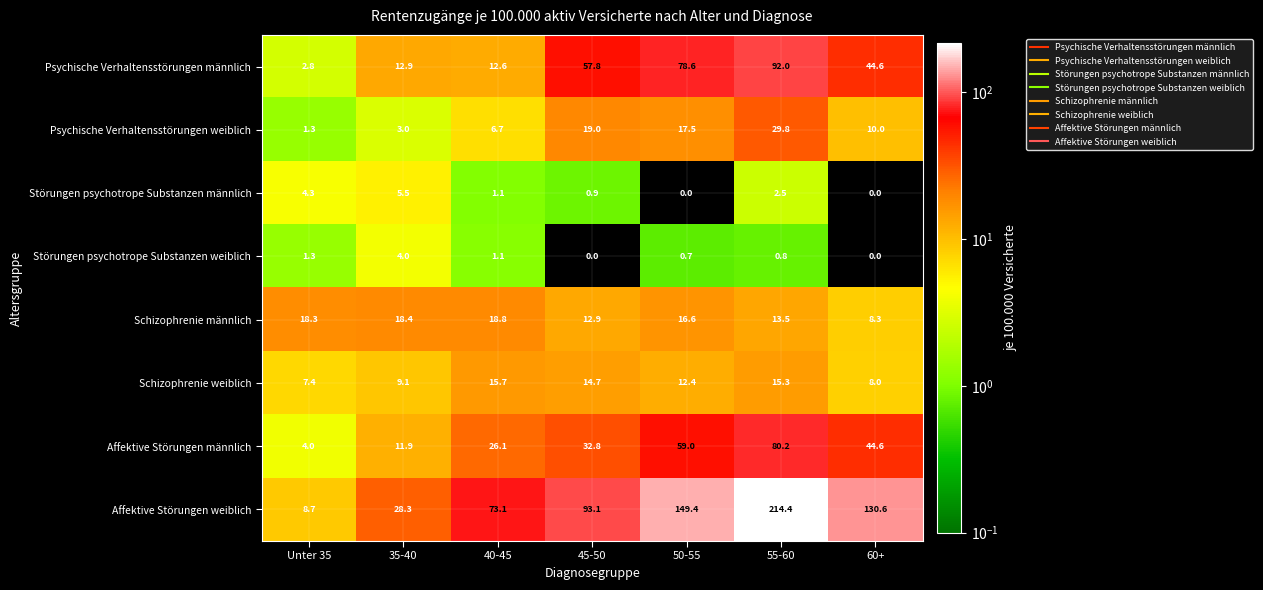

What is the average value of the Schizophrenie weiblich series?

11.8